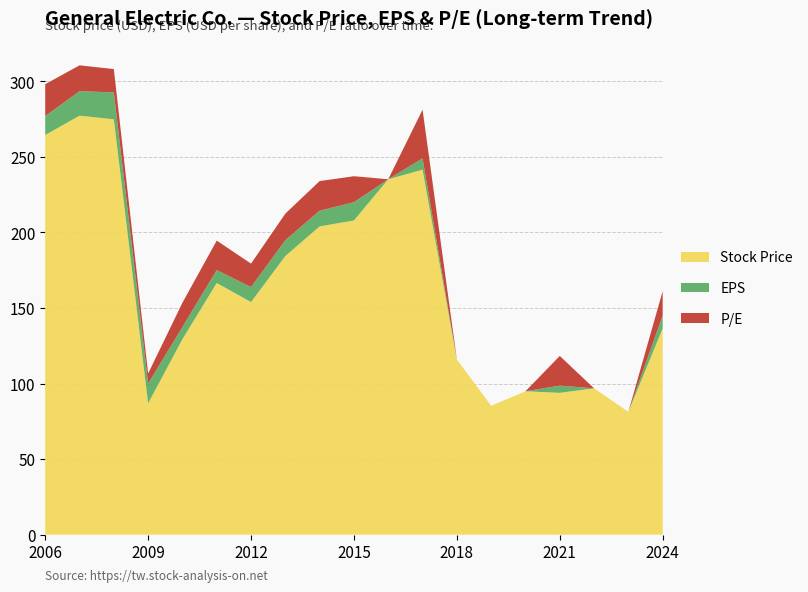

Reading left to right, list all the values displayed in this chart.

Stock Price: 2006=264.5	2007=277.3	2008=274.9	2009=86.9	2010=129.4	2011=166.6	2012=153.9	2013=184.4	2014=204.0	2015=207.9	2016=235.2	2017=241.5	2018=115.9	2019=85.3	2020=94.9	2021=93.8	2022=96.8	2023=81.3	2024=136.5
EPS: 2006=12.6	2007=16.2	2008=17.8	2009=13.1	2010=8.0	2011=8.6	2012=9.9	2013=10.5	2014=10.4	2015=12.1	2016=-5.3	2017=7.5	2018=-5.7	2019=-21.0	2020=-5.0	2021=4.8	2022=-6.2	2023=-0.1	2024=8.4
P/E: 2006=21.1	2007=17.1	2008=15.4	2009=6.6	2010=16.1	2011=19.5	2012=15.5	2013=17.6	2014=19.6	2015=17.2	2016=0.0	2017=32.2	2018=0.0	2019=0.0	2020=0.0	2021=19.7	2022=0.0	2023=0.0	2024=16.2